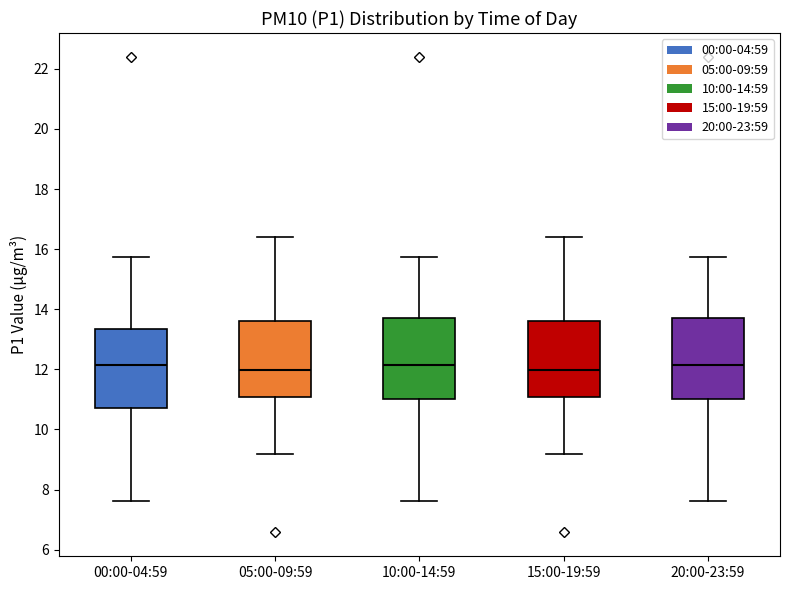

Reading left to right, read every box against the y-axis: the position of its median line, the range the box covers, and the ends of its whiskers. The values are not printed on the chart, so give them approximately, as read against the axis.

00:00-04:59: median 12.2, box 10.8 to 13.4, whiskers 7.6 to 15.8
05:00-09:59: median 12.0, box 11.0 to 13.6, whiskers 9.2 to 16.4
10:00-14:59: median 12.2, box 11.0 to 13.8, whiskers 7.6 to 15.8
15:00-19:59: median 12.0, box 11.0 to 13.6, whiskers 9.2 to 16.4
20:00-23:59: median 12.2, box 11.0 to 13.8, whiskers 7.6 to 15.8